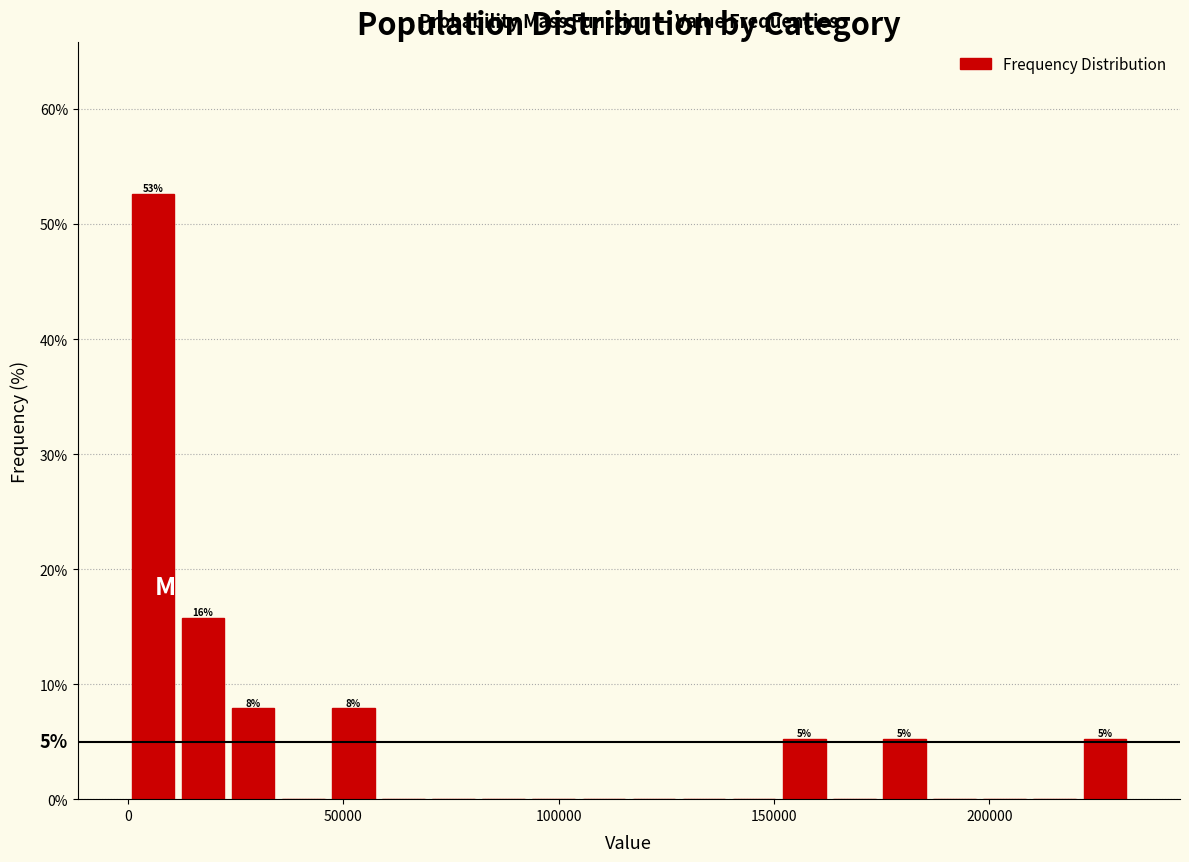

Read against the x-axis, roughly where is the centre of the tallest bar?

5000